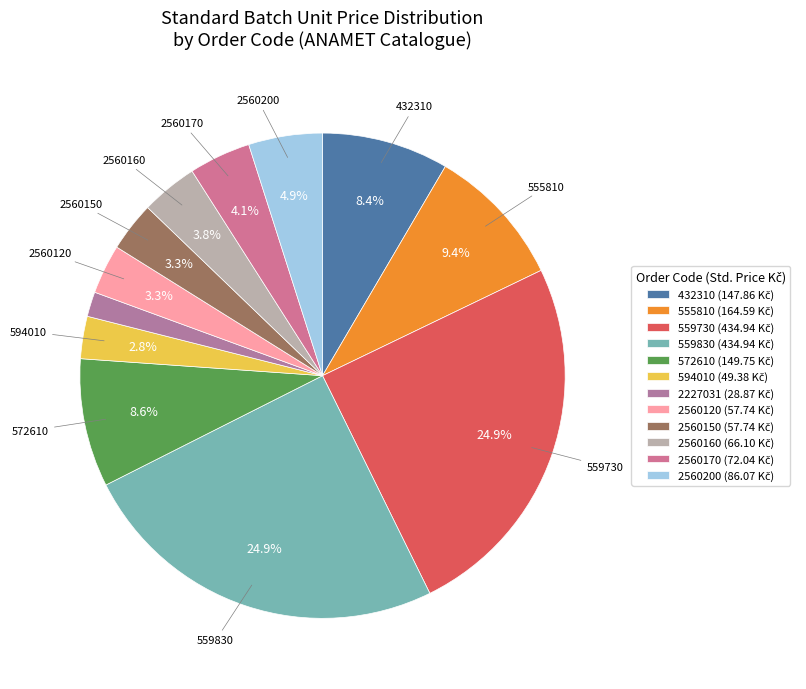

What percentage is NOT represented by 2560150?

96.7%